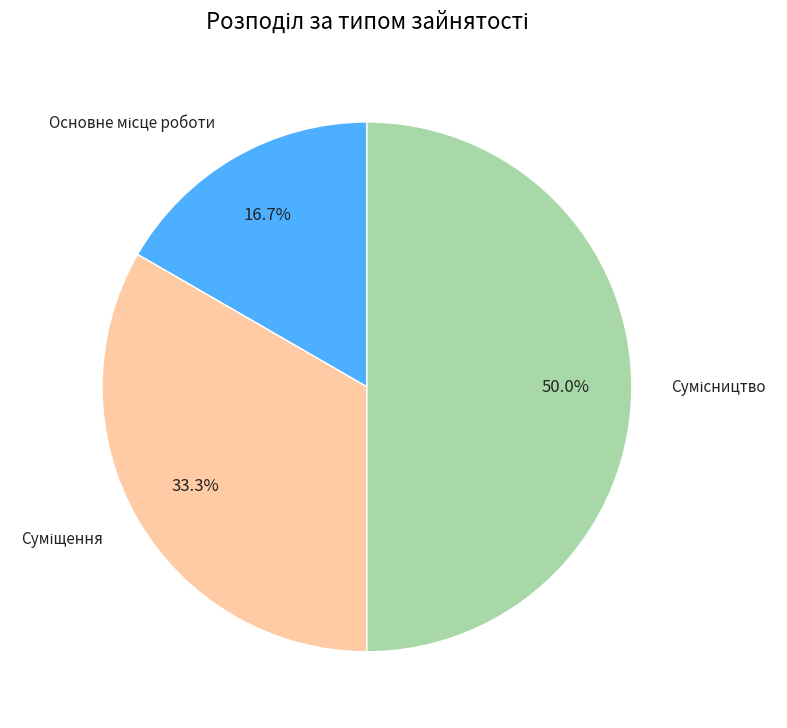

How many segments does this pie chart have?

3